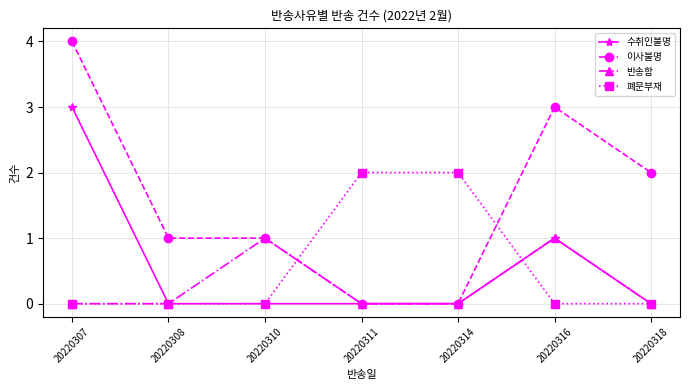

How many data points does each series have?

7